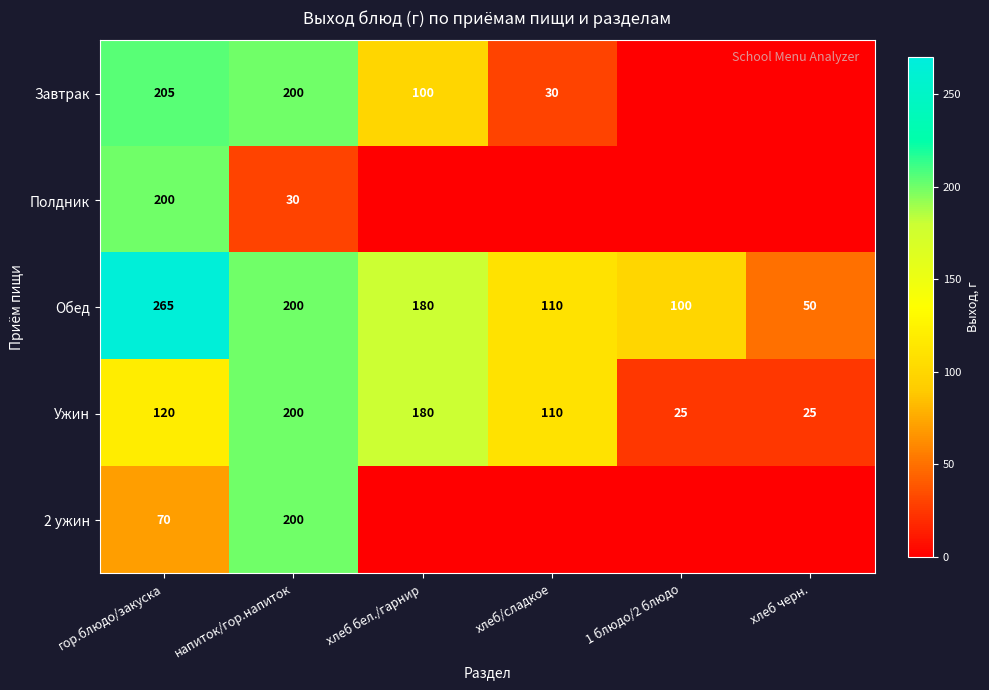

What is the approximate value of Ужин at хлеб/сладкое, to the nearest 10?

110